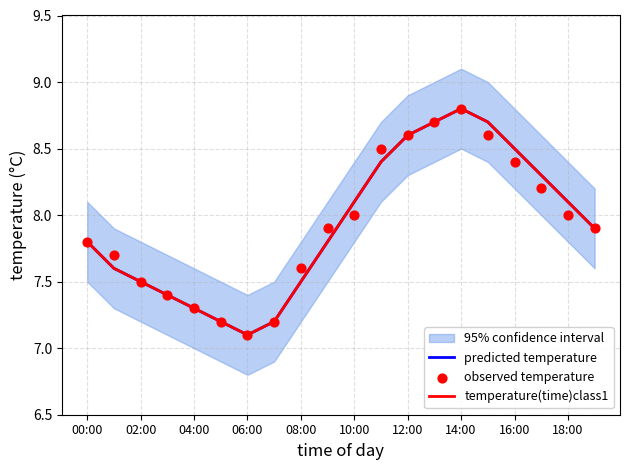

Is the value of temperature(time)class1 at 06:00 greater than the value of predicted temperature at 19?

No